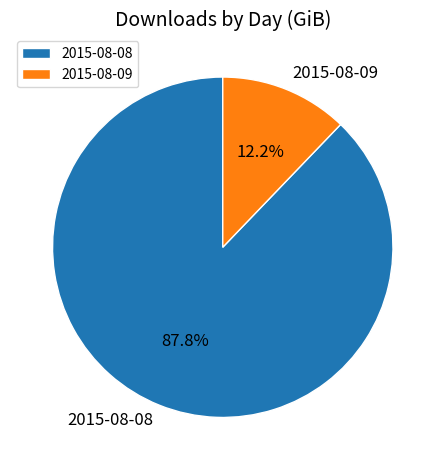

Is the sum of 2015-08-09 and 2015-08-08 greater than half?

Yes